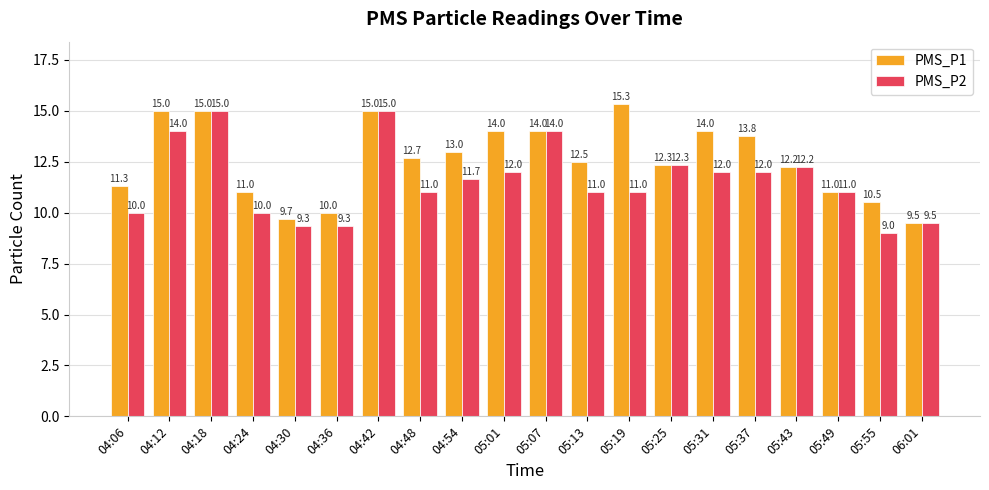

Which series has the largest total across all categories?

PMS_P1